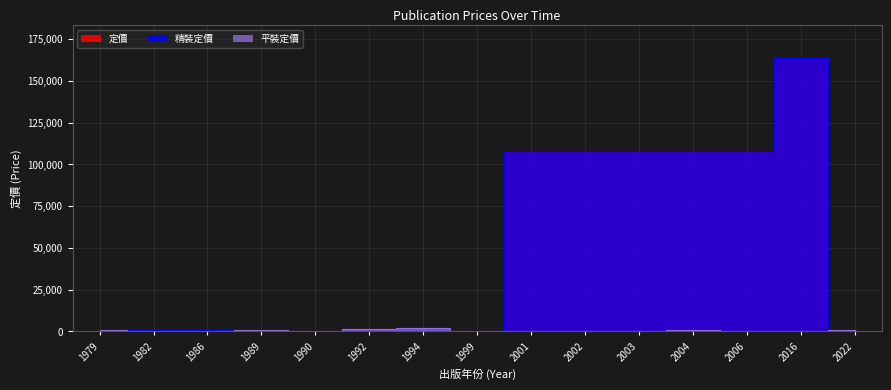

Which series changed the most between 1994 and 2022?

精裝定價